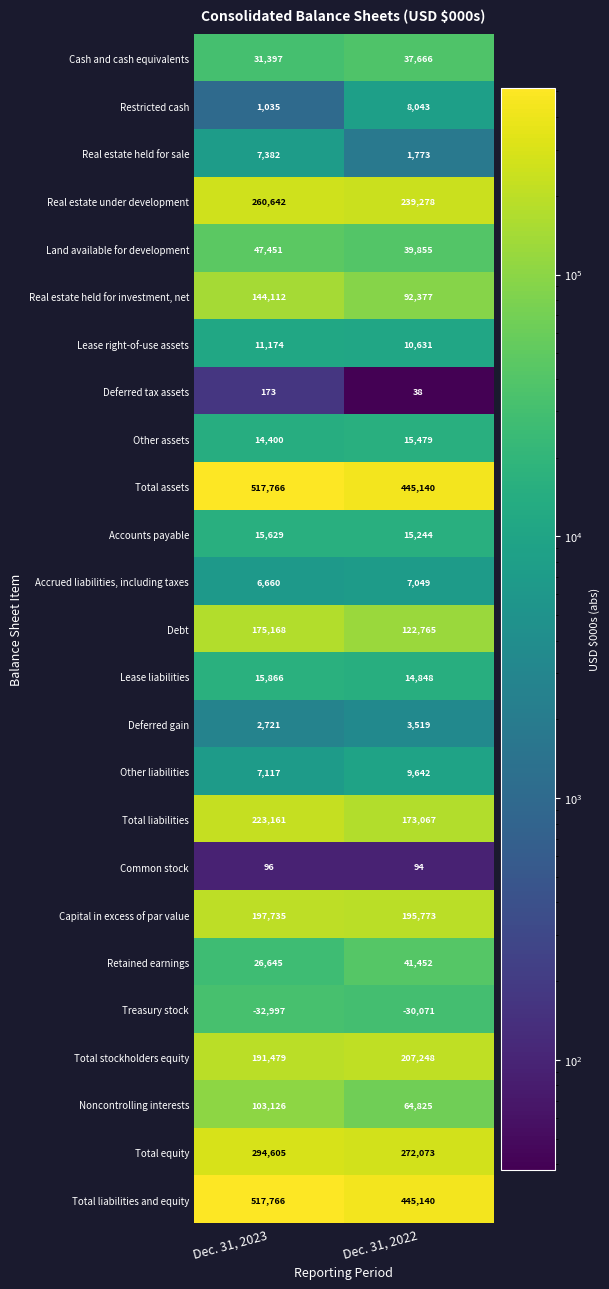

What is the sum of the Real estate under development values at Dec. 31, 2022 and Dec. 31, 2023?

499920